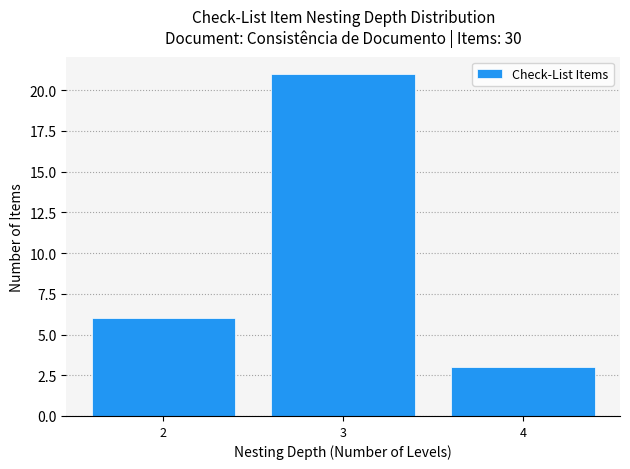

Reading left to right, transcribe all the data shown in this chart.

6	21	3